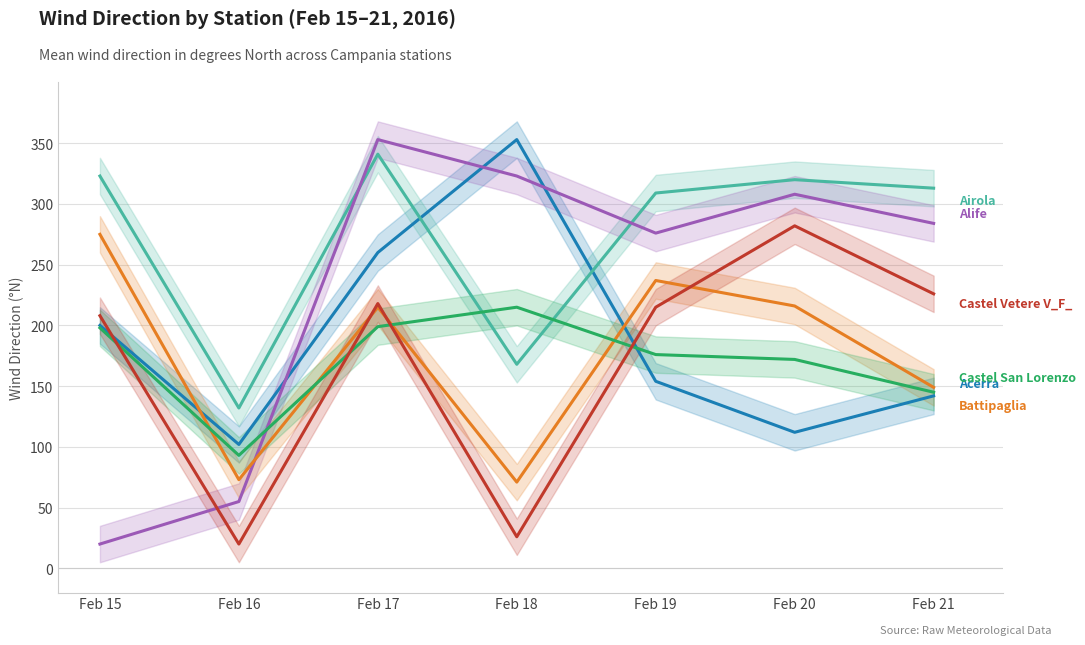

At which category does Battipaglia reach its first local valley?

Feb 16